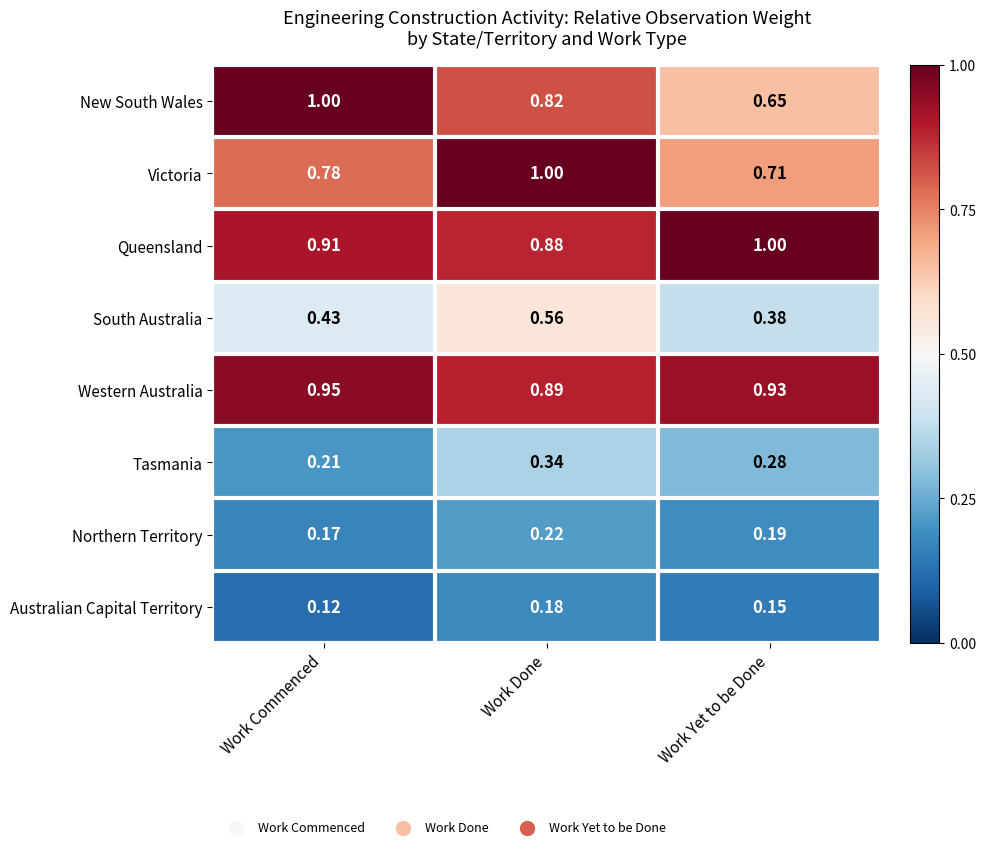

Which category has the highest value in the Northern Territory series?

Work Done